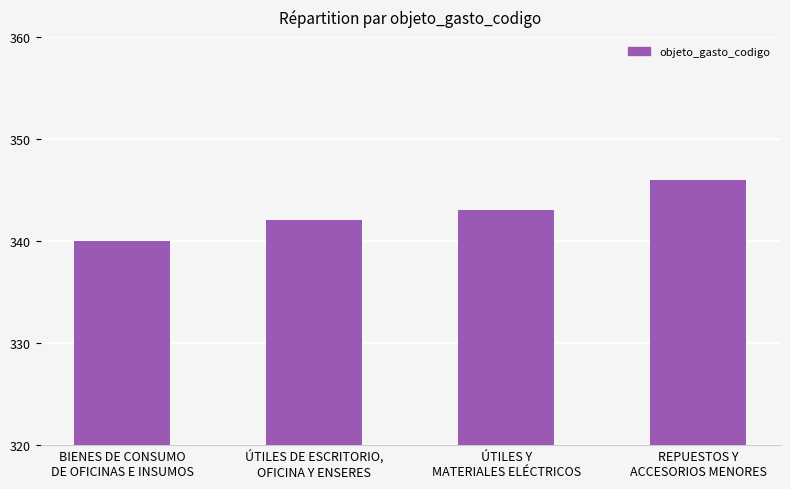

How many bars are there in total?

4